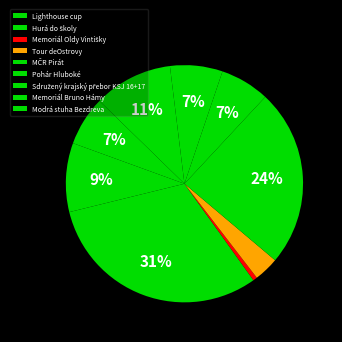

How many slices are in this pie chart?

9